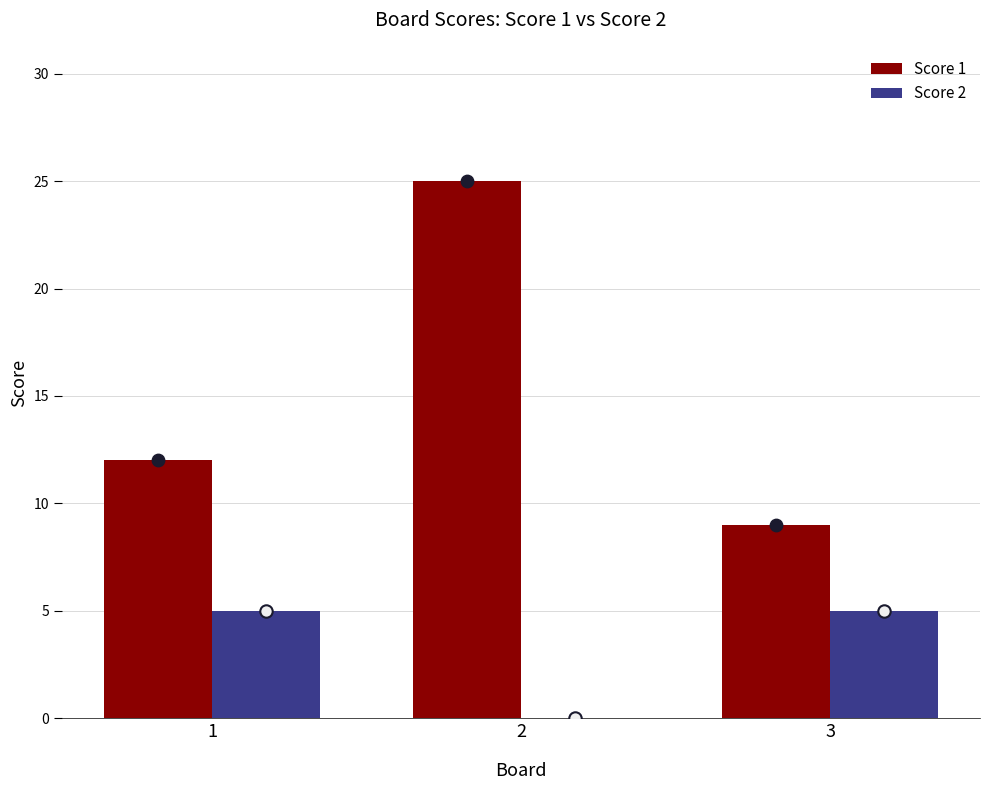

At which category is the sum across all series the highest?

2